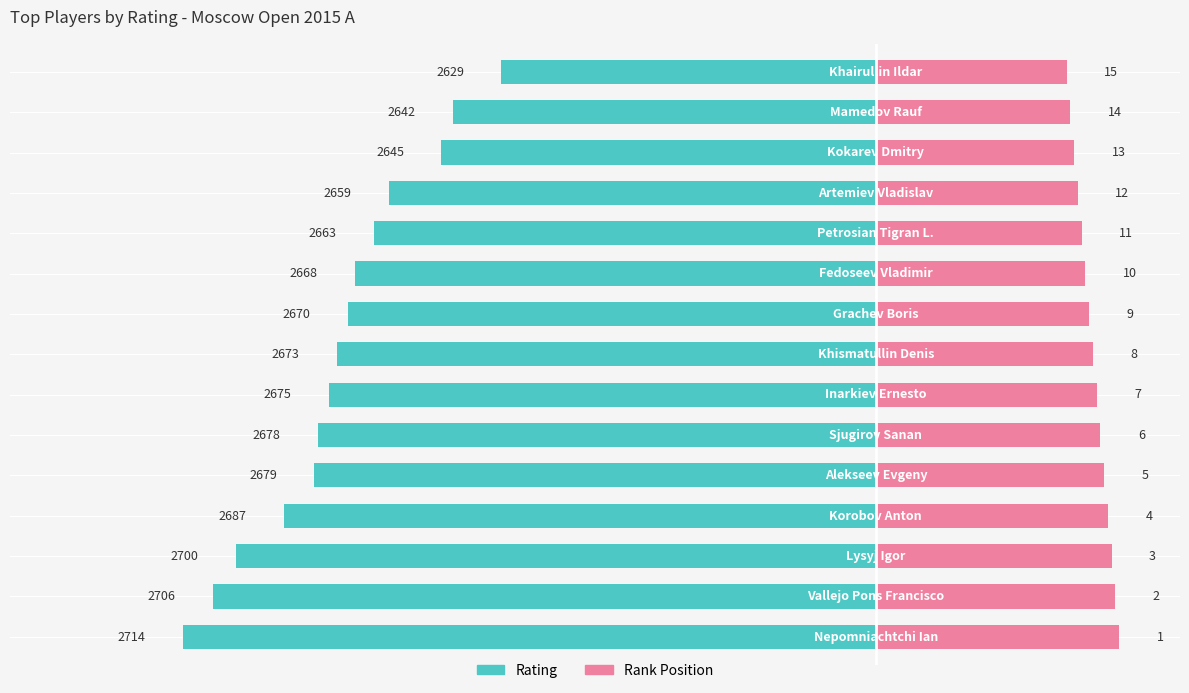

At how many categories does at least one series exceed -19?

15